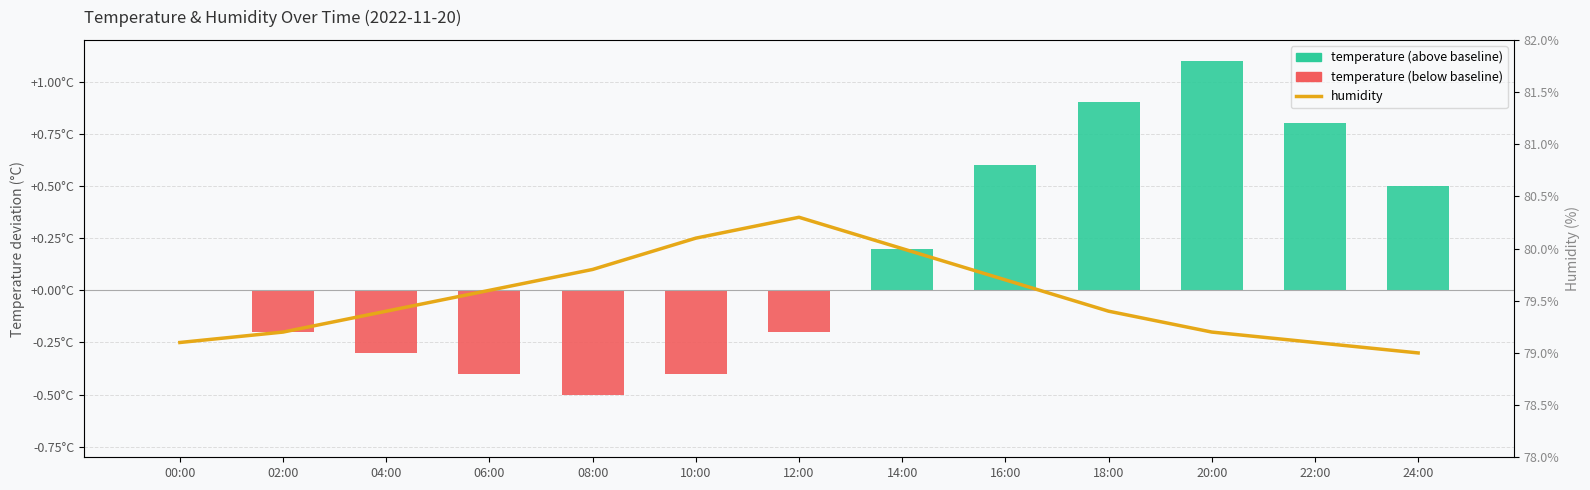

At how many categories does at least one series exceed 72?

13